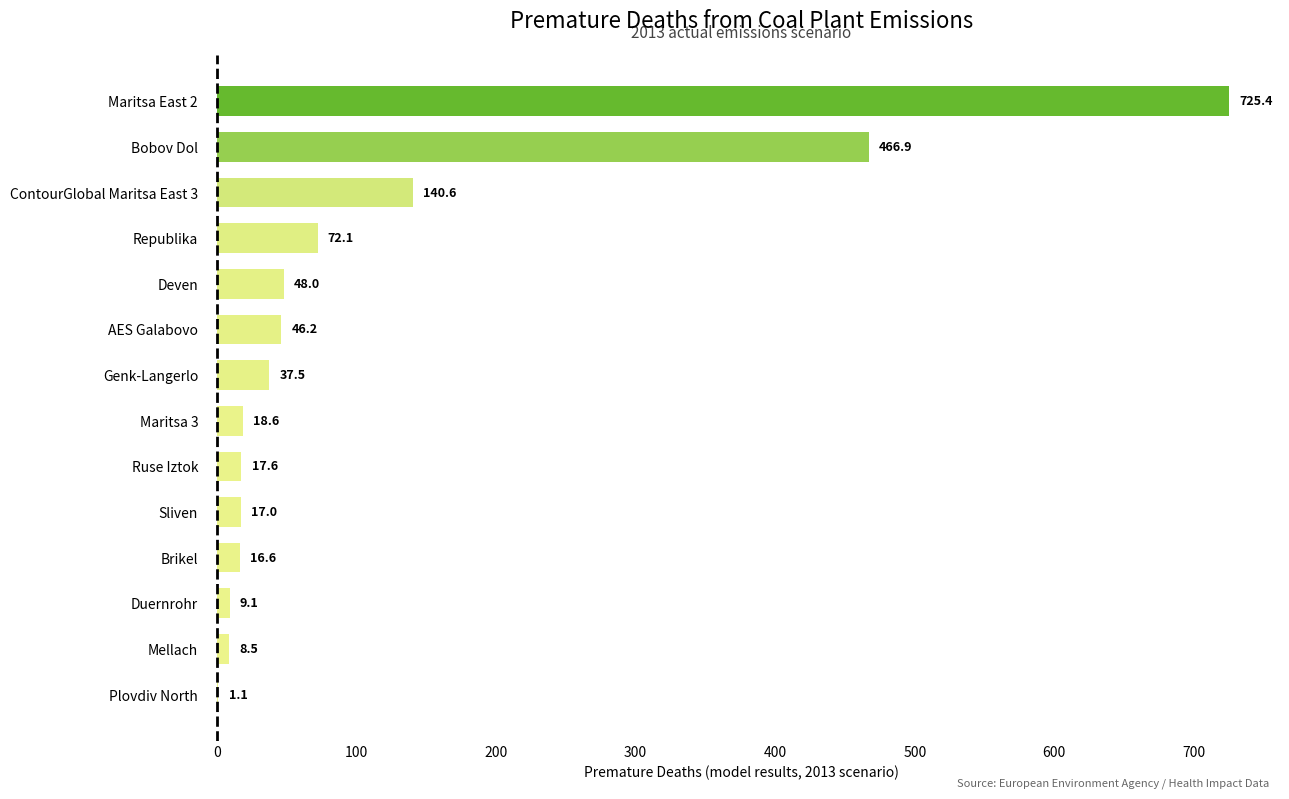

How many categories are shown in the chart?

14